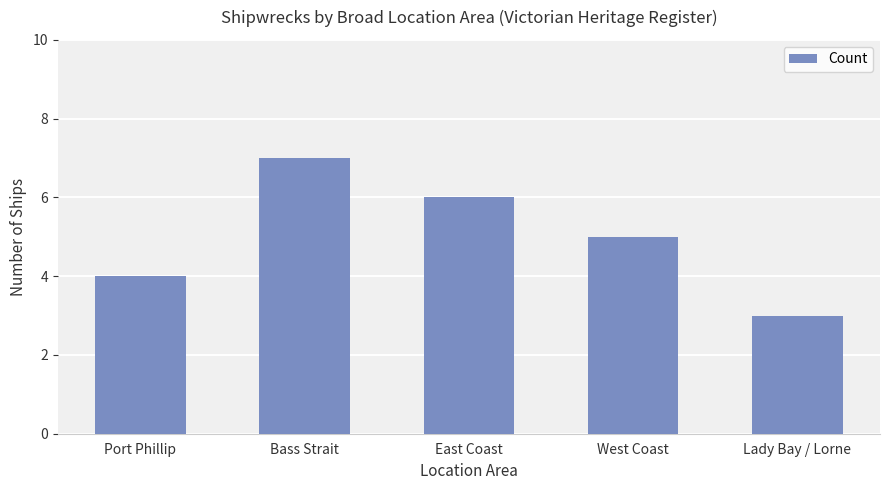

Reading left to right, transcribe all the data shown in this chart.

4	7	6	5	3